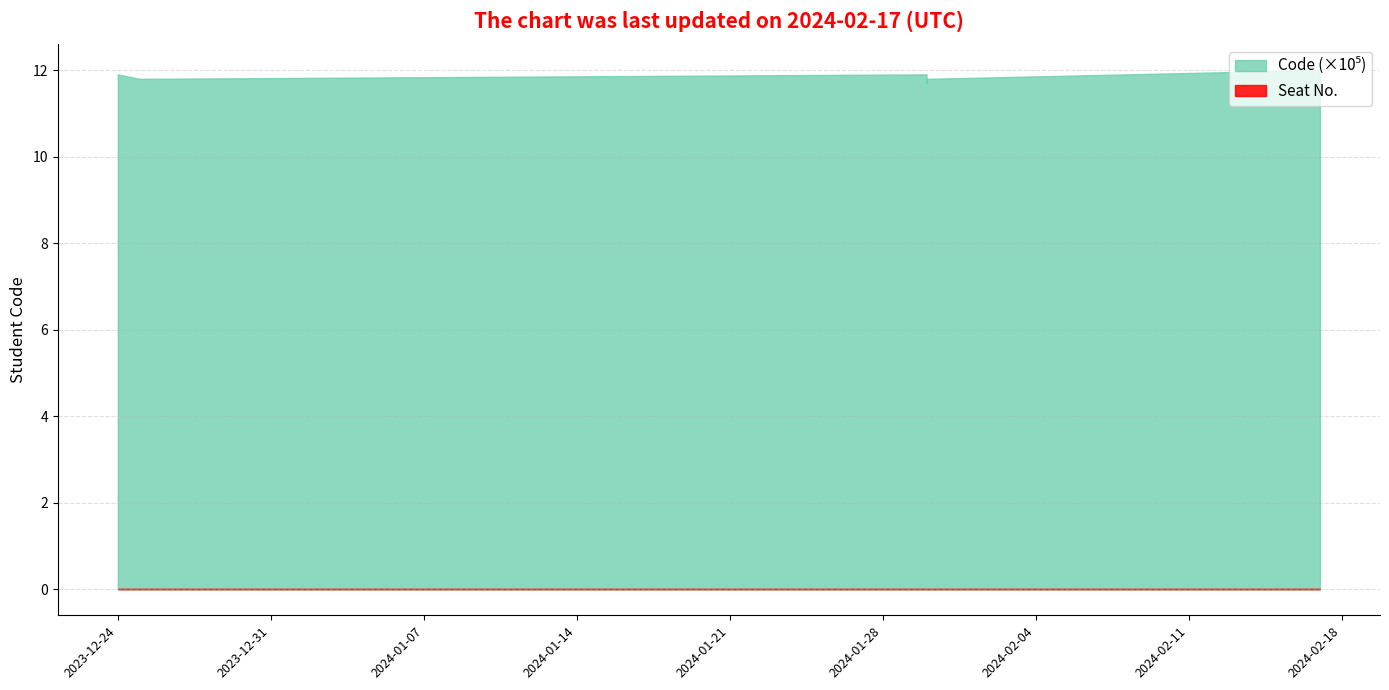

True or false: Code and Seat No. intersect in this chart.

False